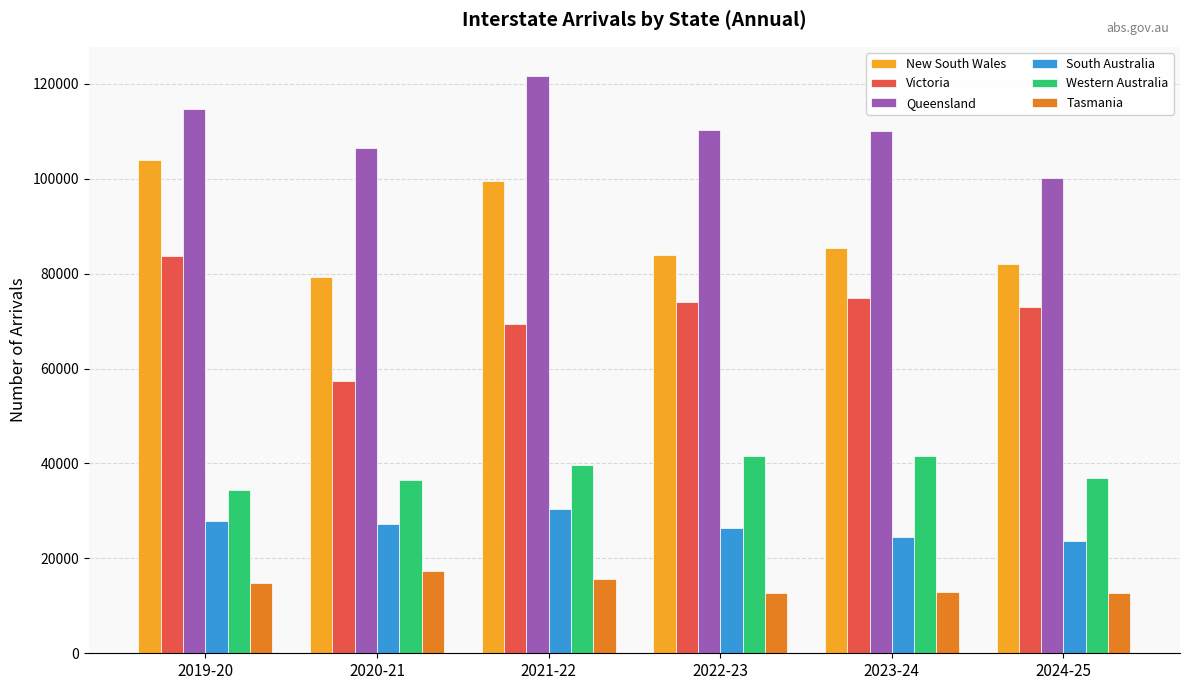

Rank the series by their maximum value, from highest to lowest.

Queensland, New South Wales, Victoria, Western Australia, South Australia, Tasmania